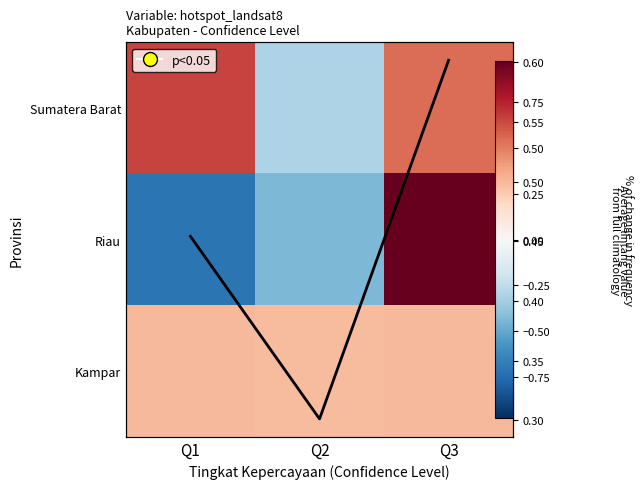

Rank the categories by Riau value from highest to lowest.

Q3, Q2, Q1